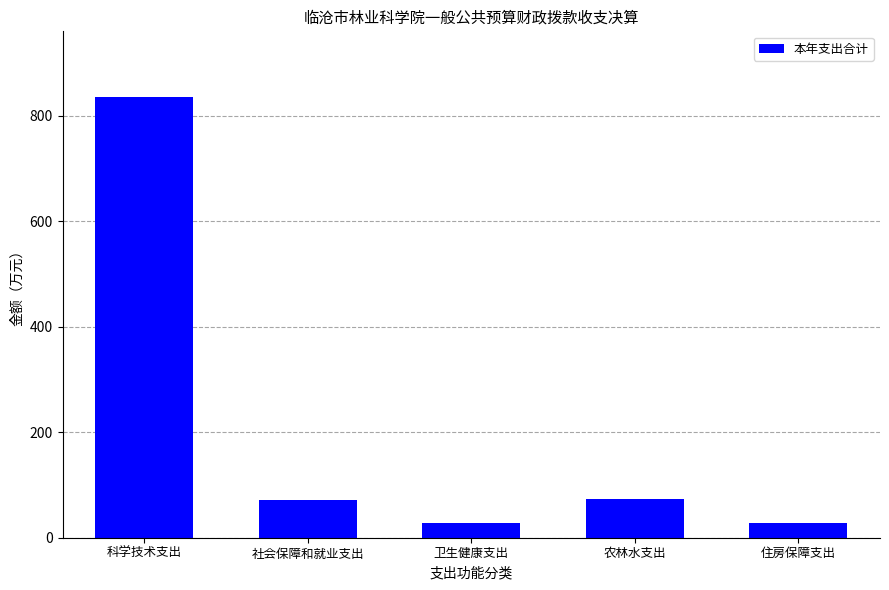

What is the average value?

207.1